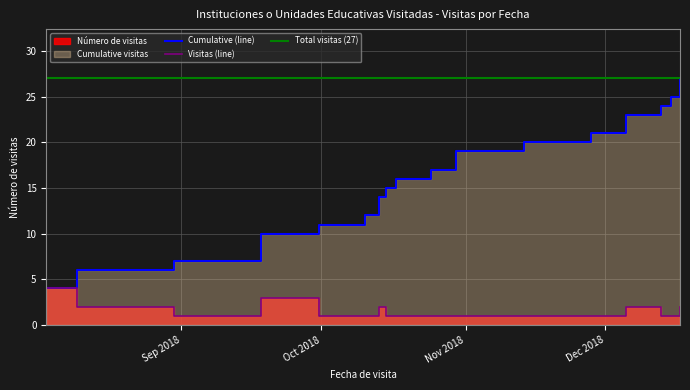

Where is the first local maximum for Número de visitas?

2018-09-22